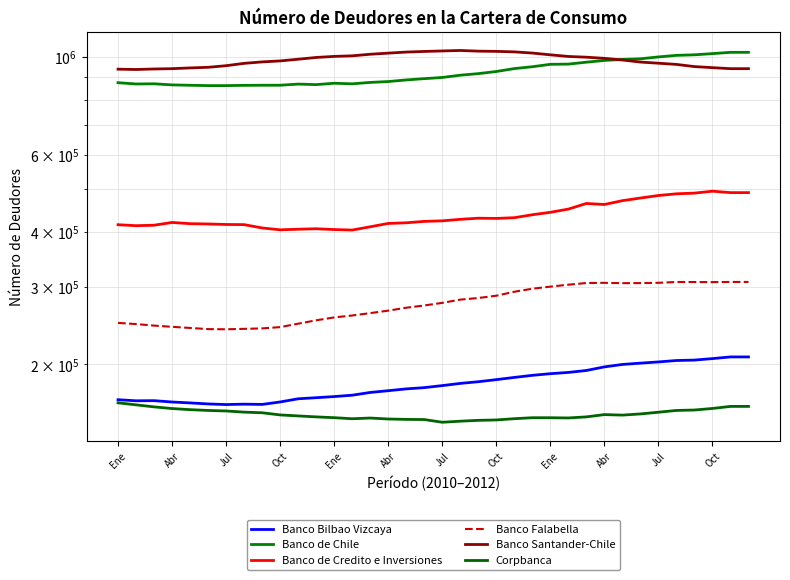

The Banco de Credito e Inversiones series shows 429963 at 20. True or false?

True